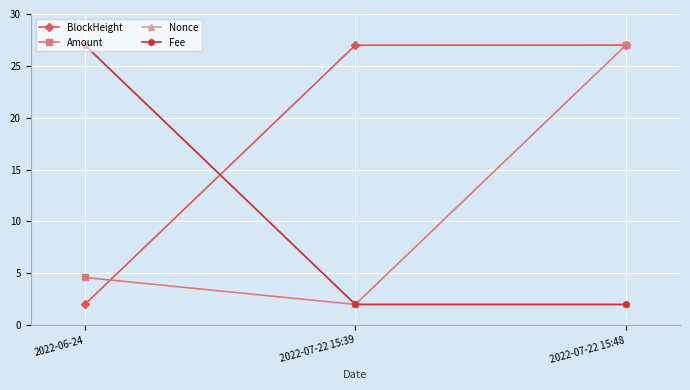

What is the sum of the BlockHeight values at 2022-07-22 15:39 and 2022-06-24?

29.0